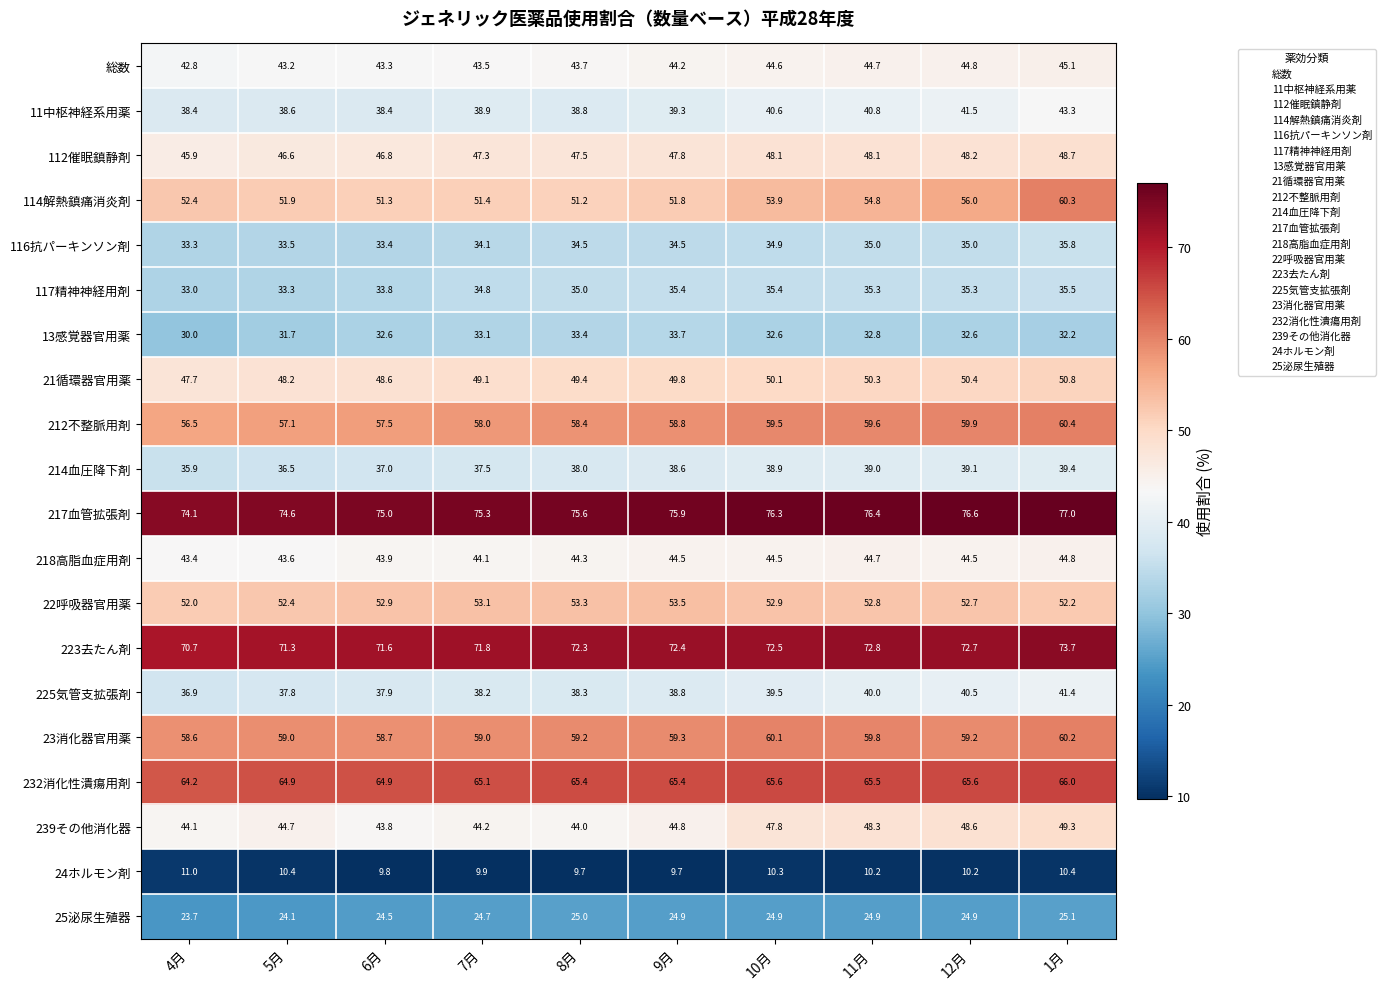

Count the number of data series in this chart.

20